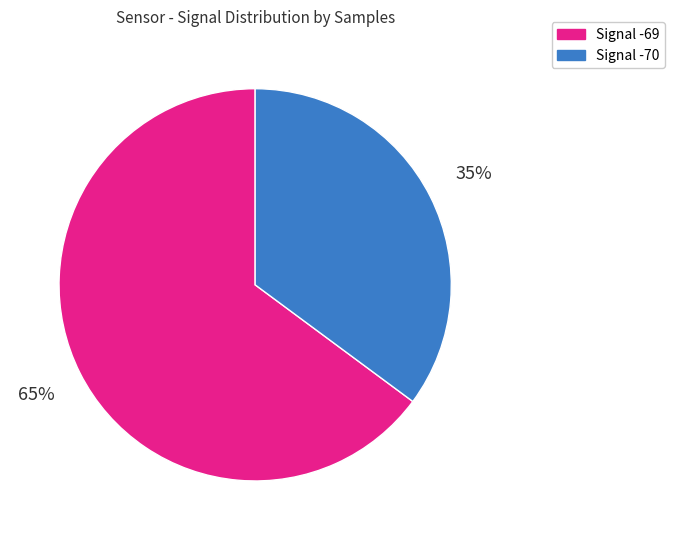

To the nearest percent, what is the difference between the largest and smallest slice percentages?

30%